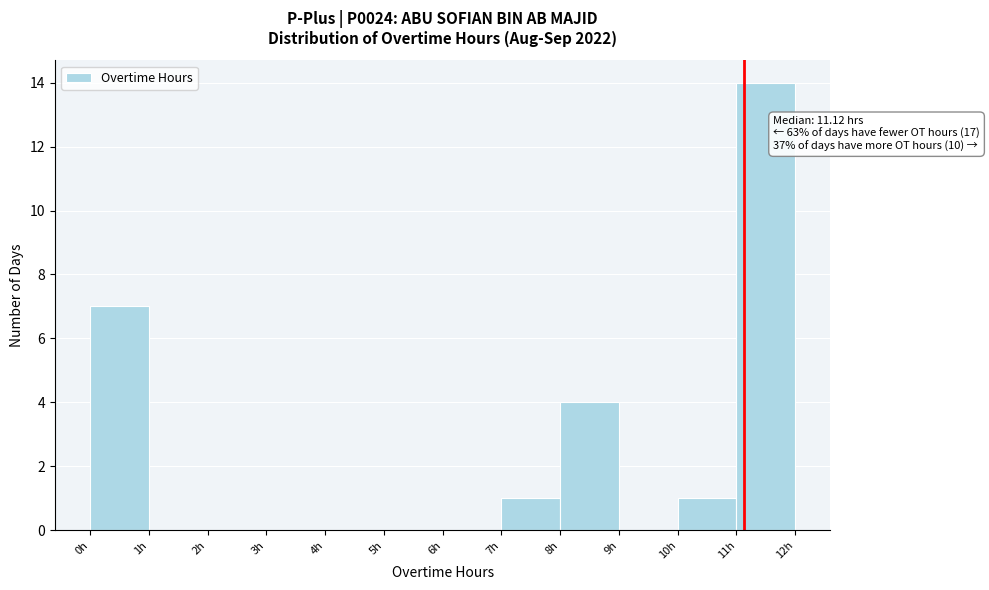

Which range on the x-axis has the tallest bar?

11 to 12